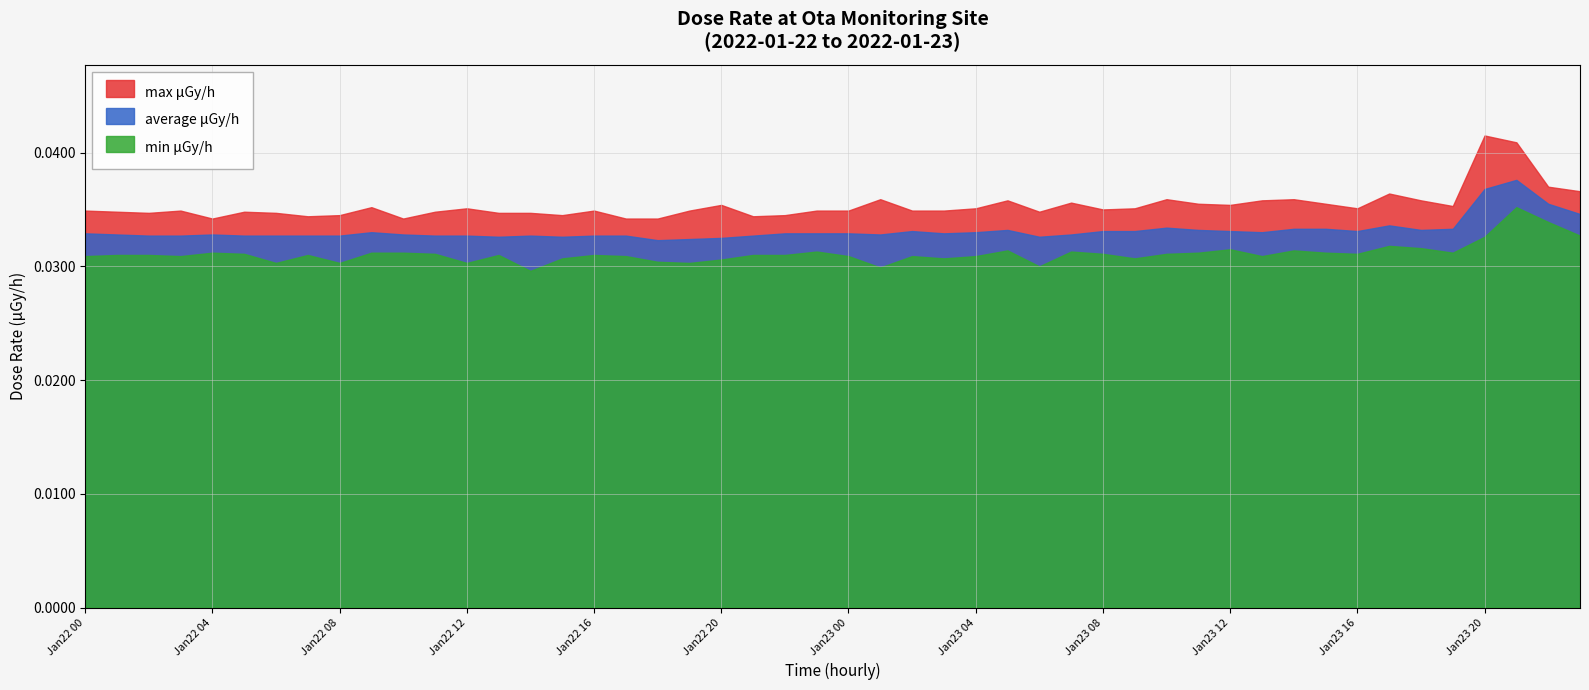

The max μGy/h series shows 0.1 at Jan22 00. True or false?

False